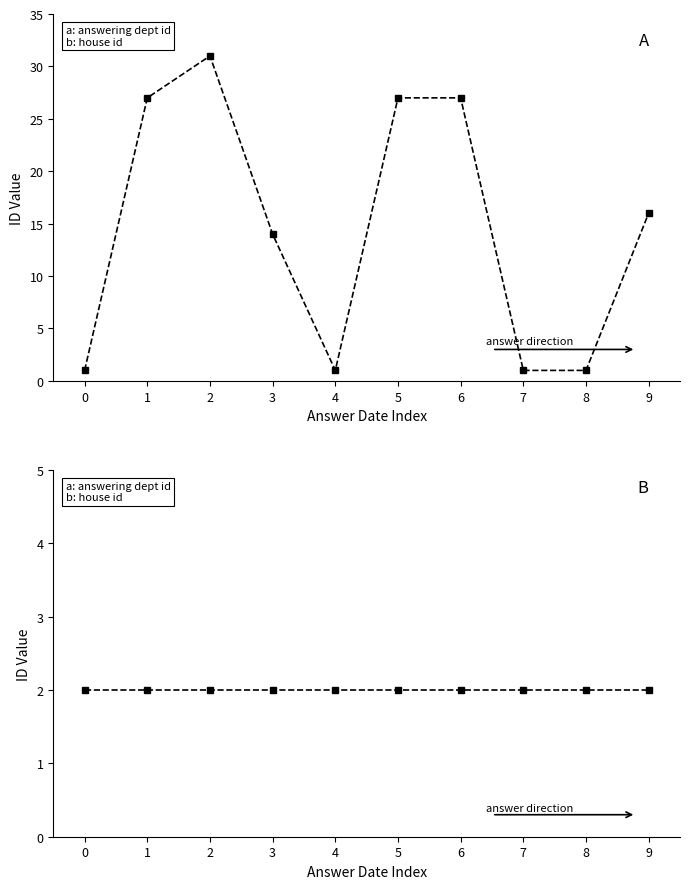

What is the highest value of the answering dept id series?

31